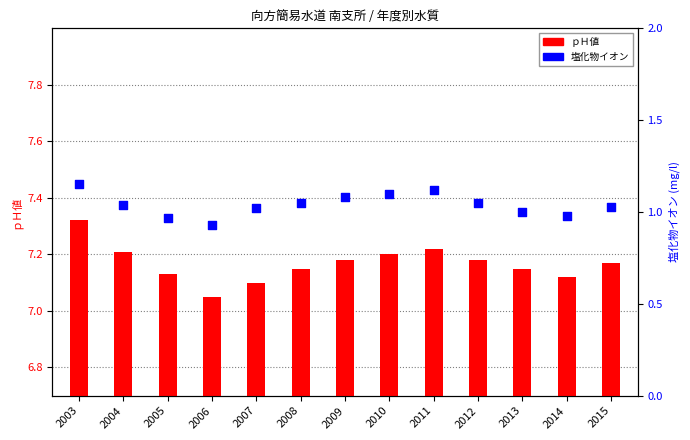

Which series reaches the maximum Y coordinate?

ｐＨ値